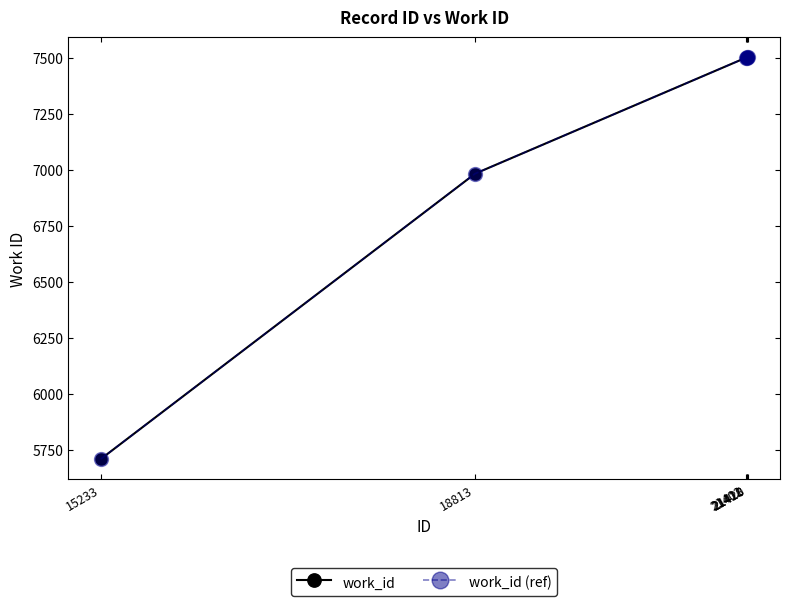

Which series has the largest range (max minus min)?

work_id